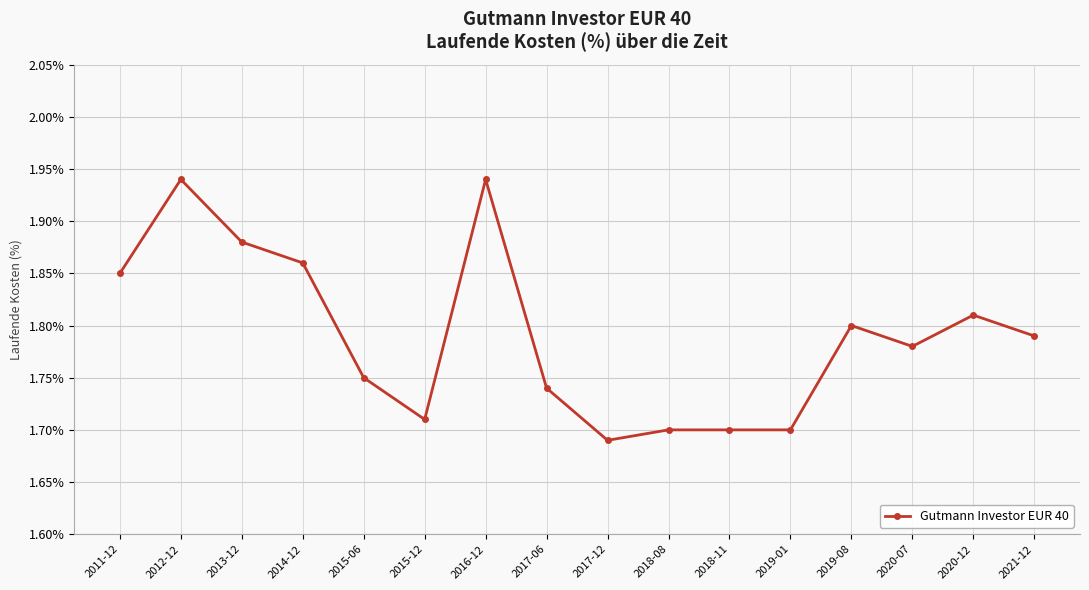

What is the label of the 2nd point from the right?

2020-12